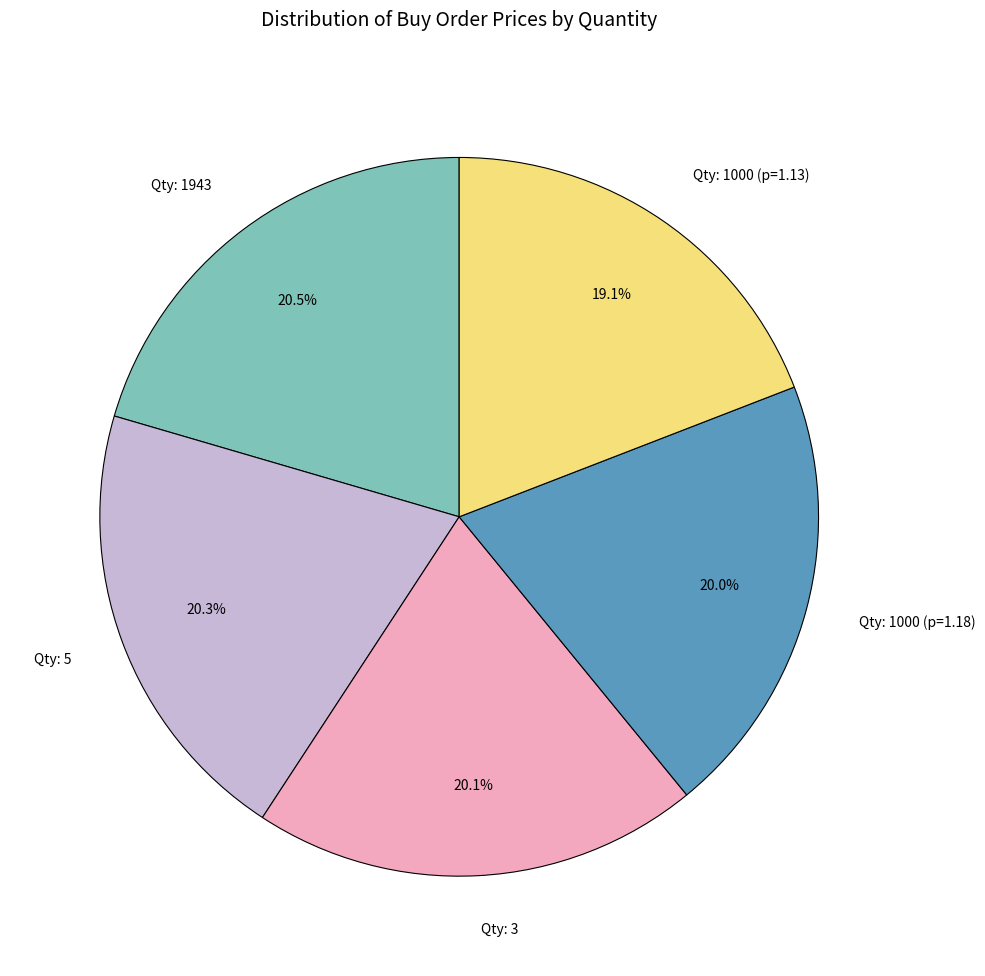

Approximately how many times larger is the value at Qty: 5 compared to Qty: 3?

1.0